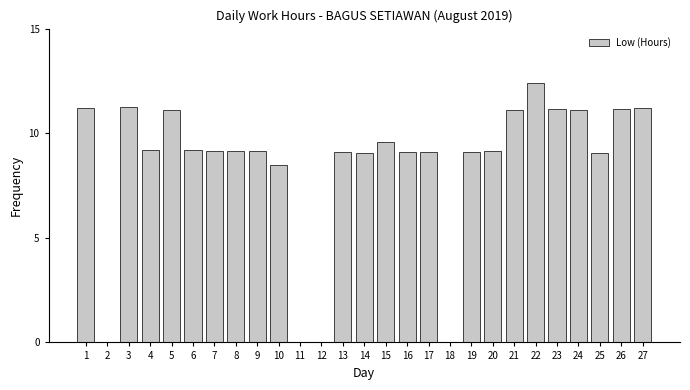

What is the difference between the values at 19 and 1?

2.1